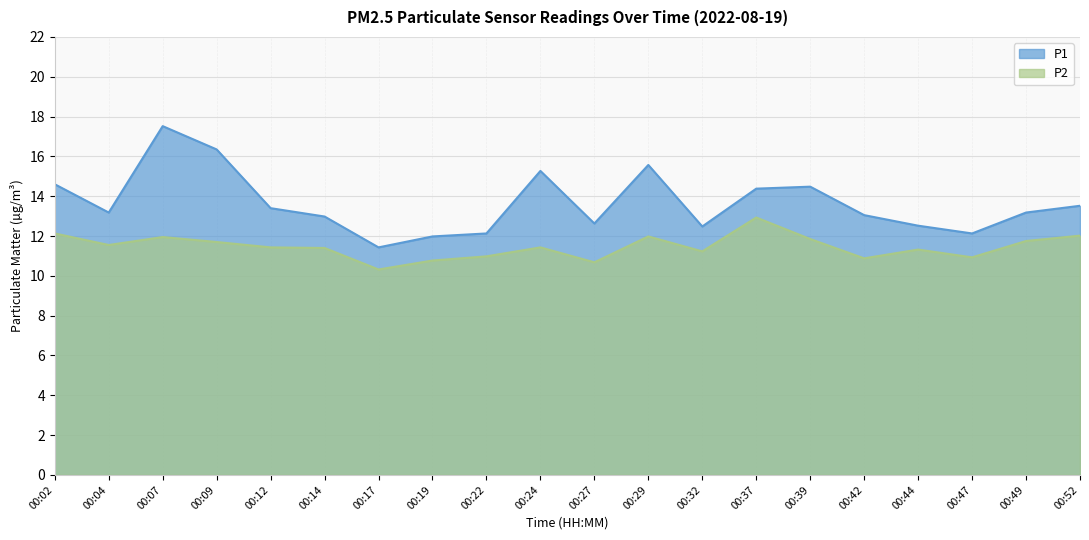

Is the value of P1 at 00:37 greater than the value of P2 at 00:24?

Yes